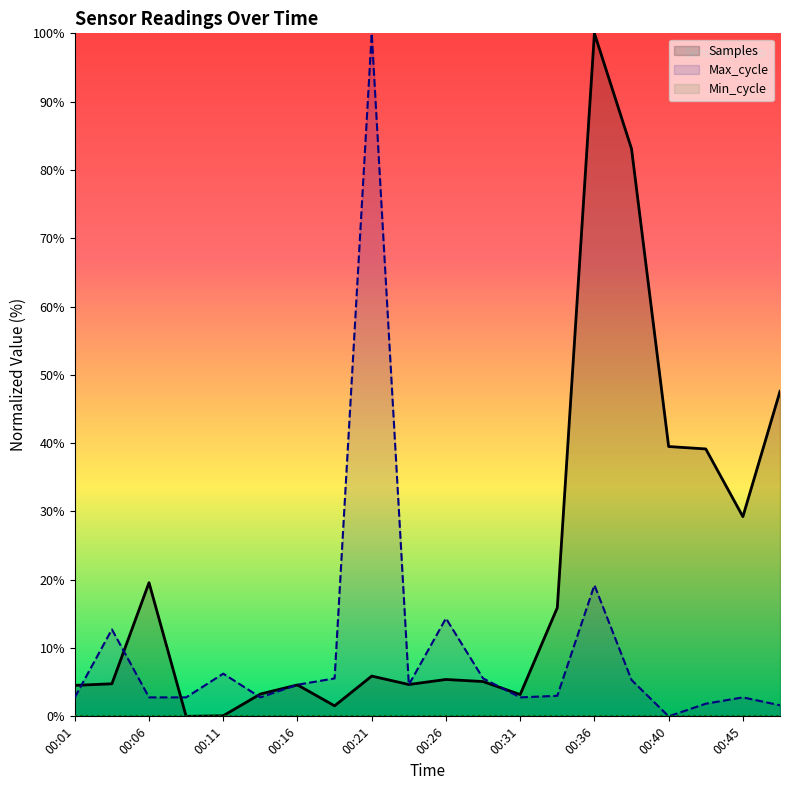

What is the total value across all series at 00:01?

7.3